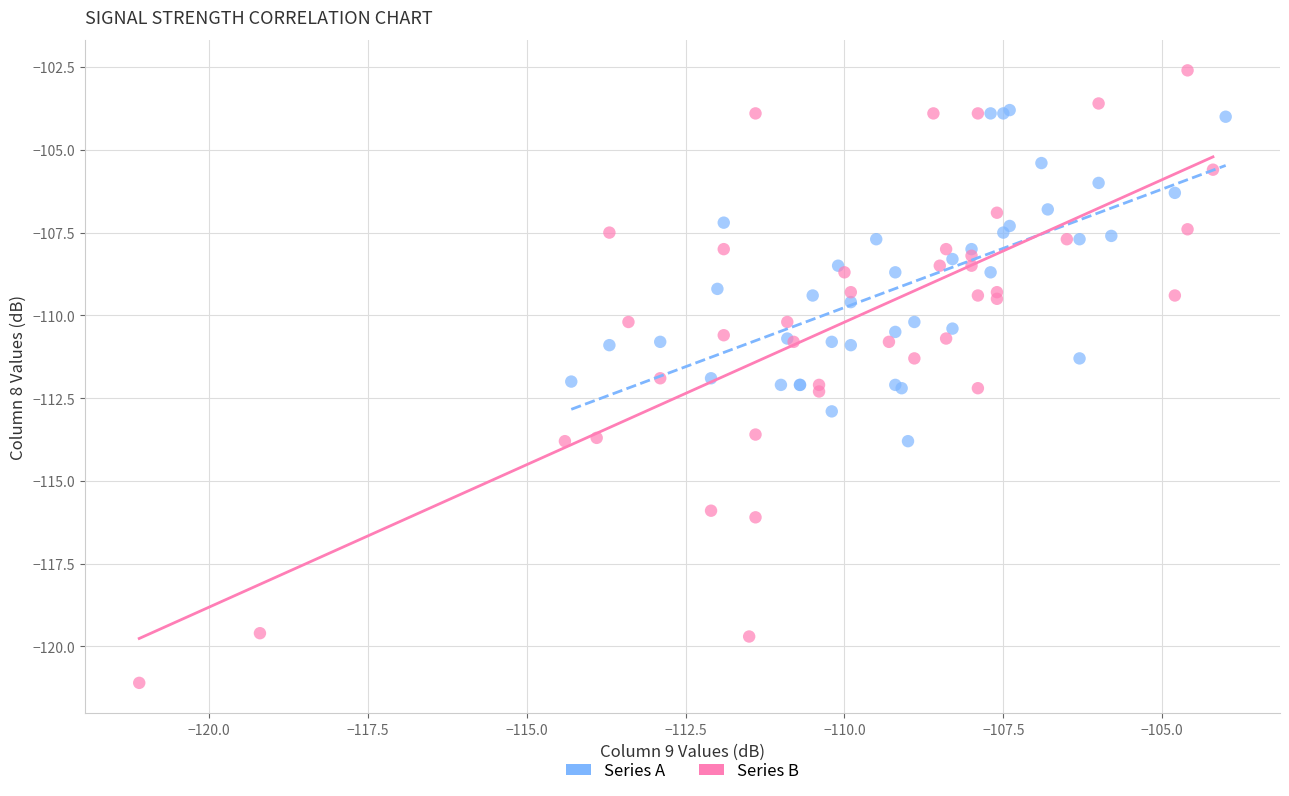

Which series reaches the maximum Y coordinate?

Series B